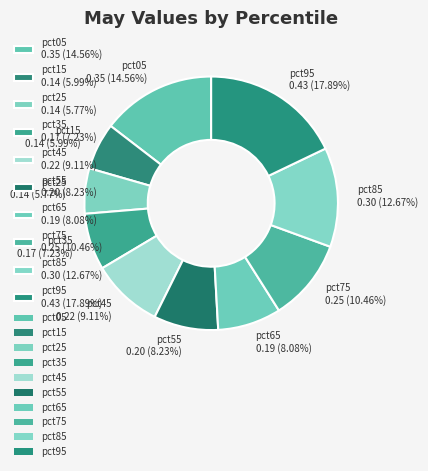

Is the sum of pct65 0.19 (8.08%) and pct75 0.25 (10.46%) greater than half?

No